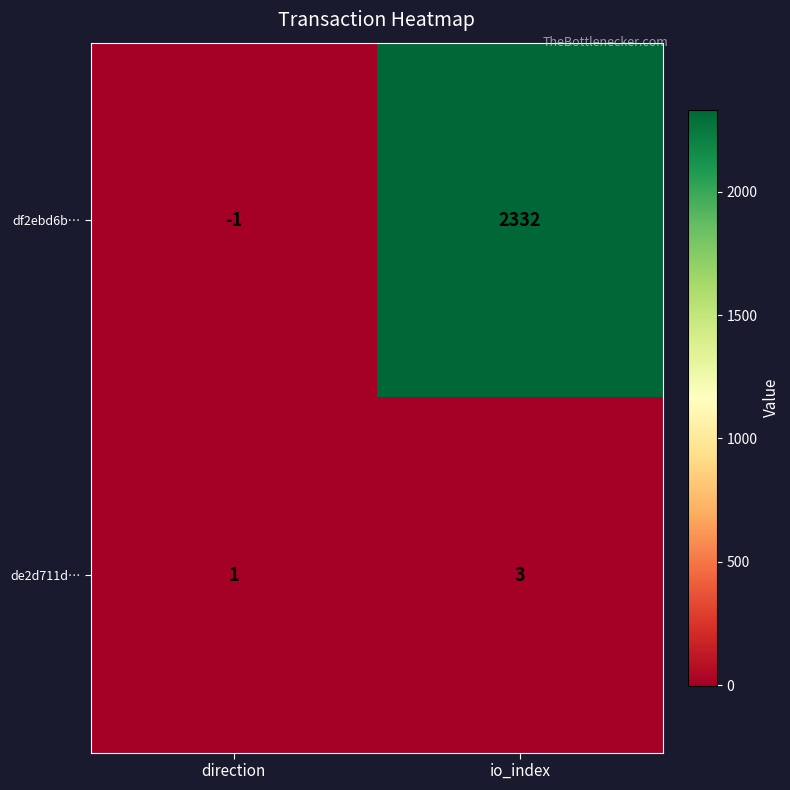

Reading left to right, what are all the values shown in this chart?

df2ebd6b…: direction=-1	io_index=2332
de2d711d…: direction=1	io_index=3